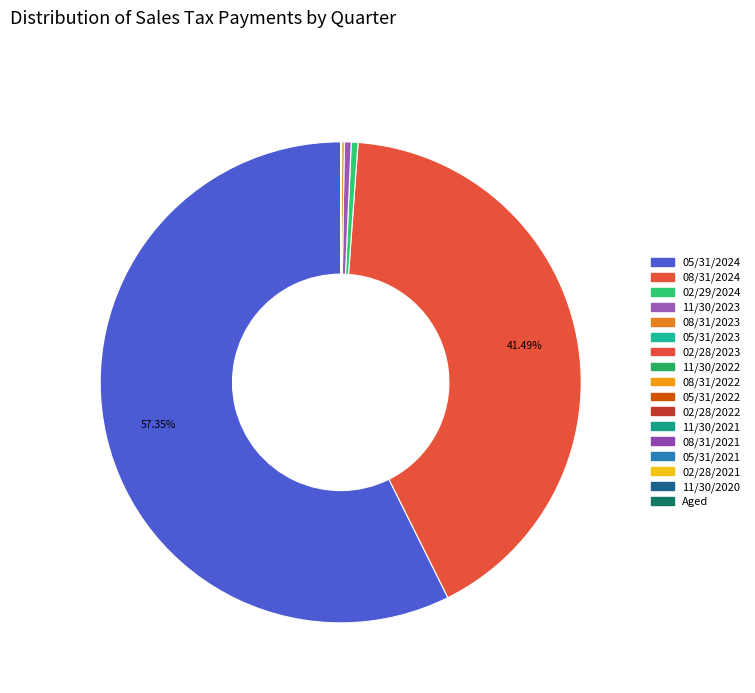

How many segments does this pie chart have?

17